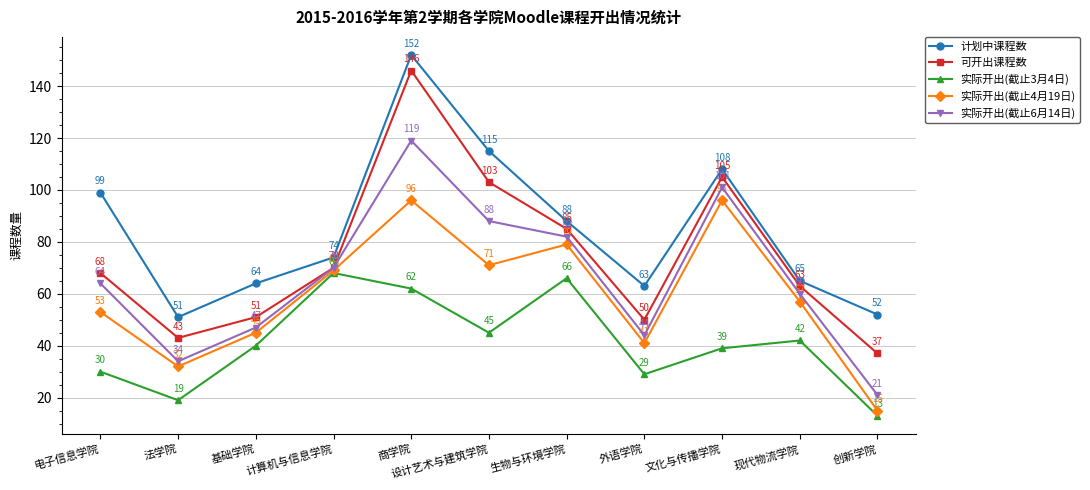

True or false: 可开出课程数 has a value of 85 at 生物与环境学院.

True